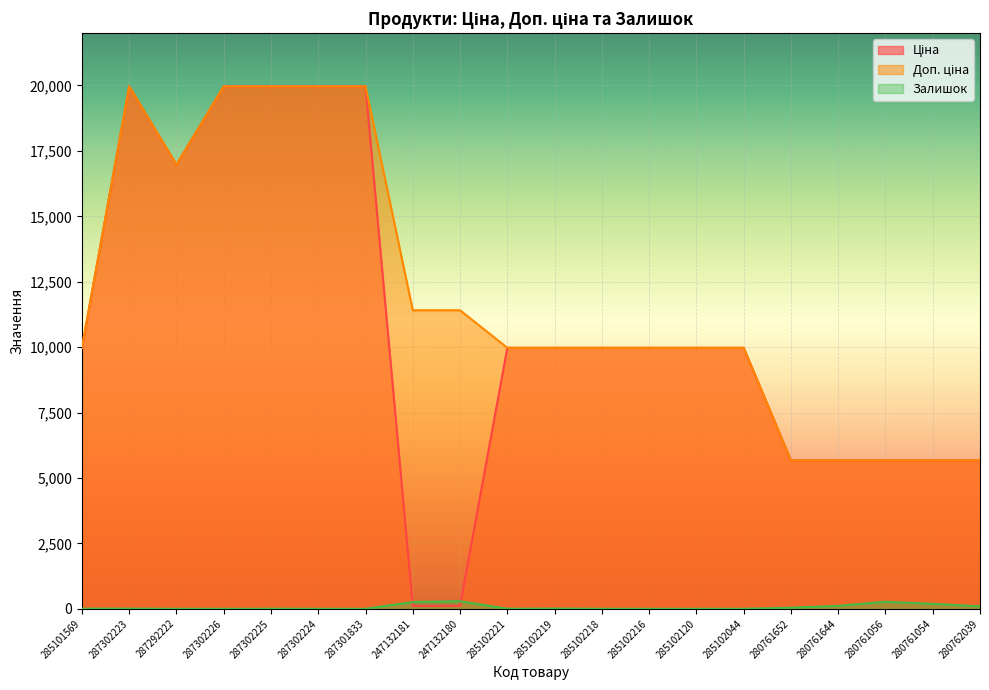

How many values in the Залишок series are below 7?

10